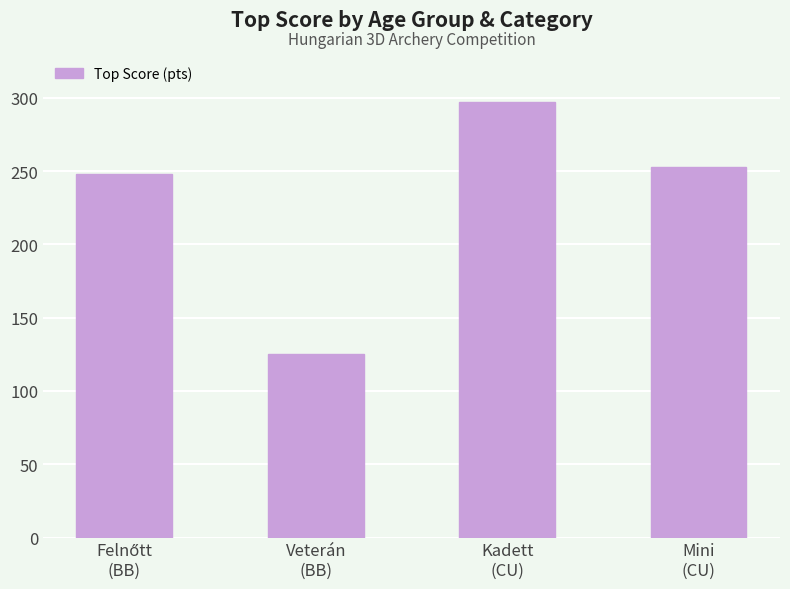

What is the value of the 1st bar from the left?

248